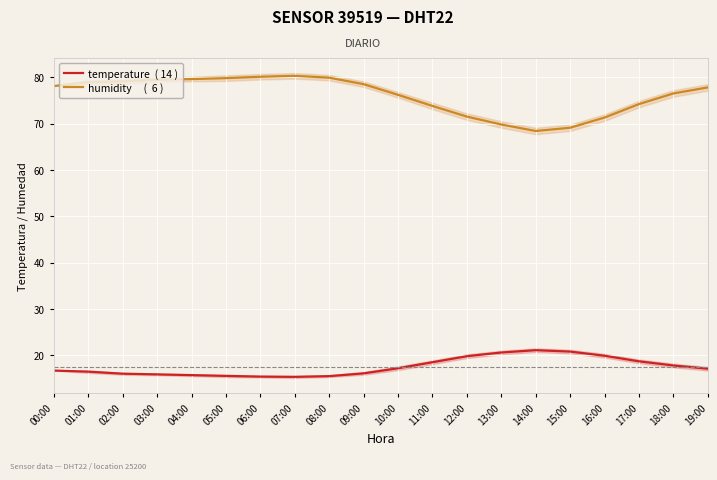

True or false: temperature  ( 14 ) has more than 2 points higher than both neighbors.

False